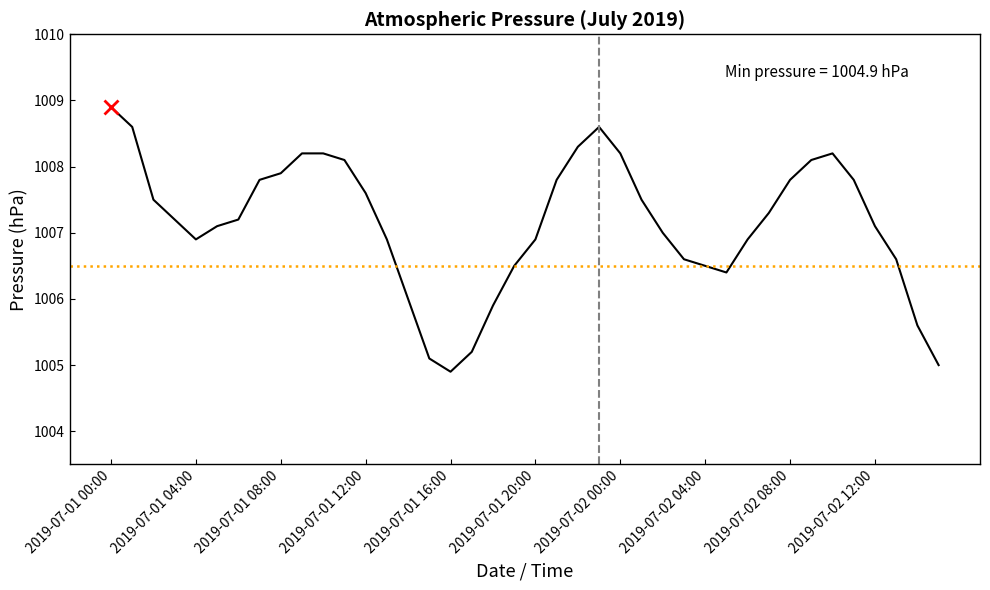

What is the smallest value displayed?

1004.9